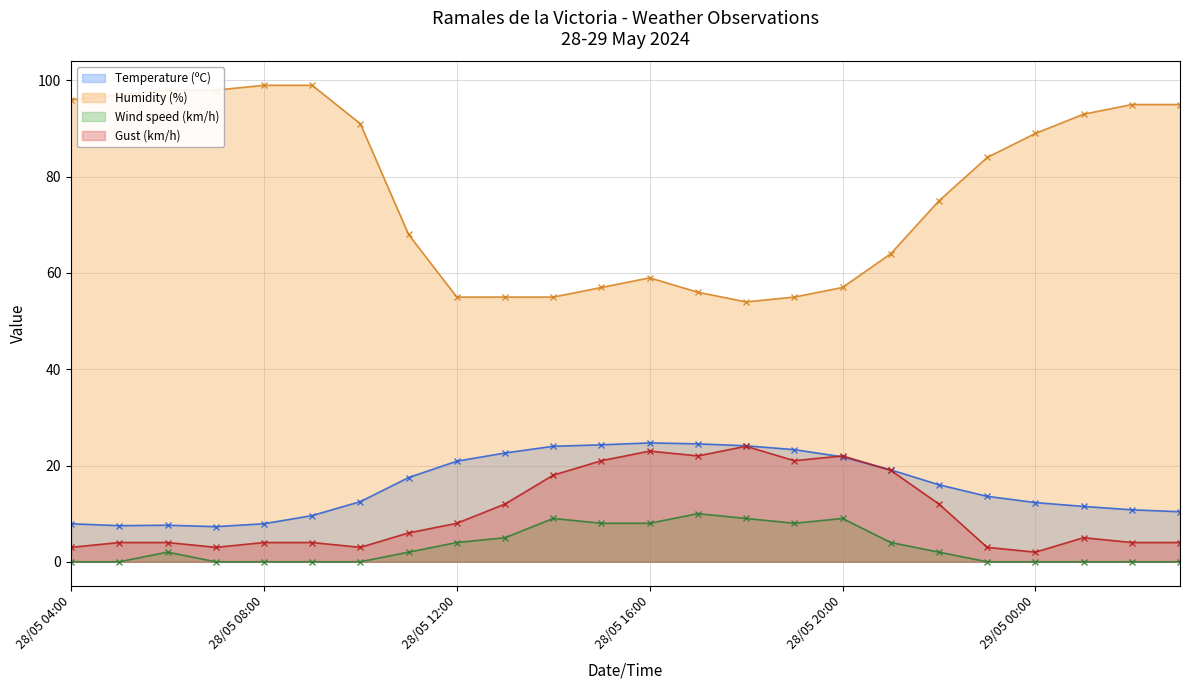

What is the total value across all series at 28/05 12:00?

87.9